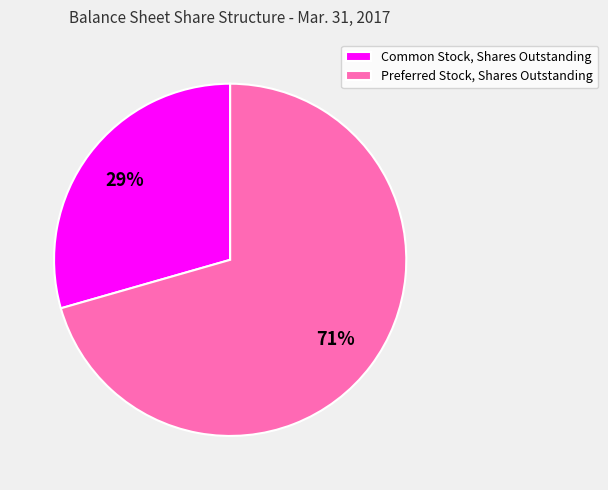

To the nearest percent, what is the combined percentage of Preferred Stock, Shares Outstanding and Common Stock, Shares Outstanding?

100%